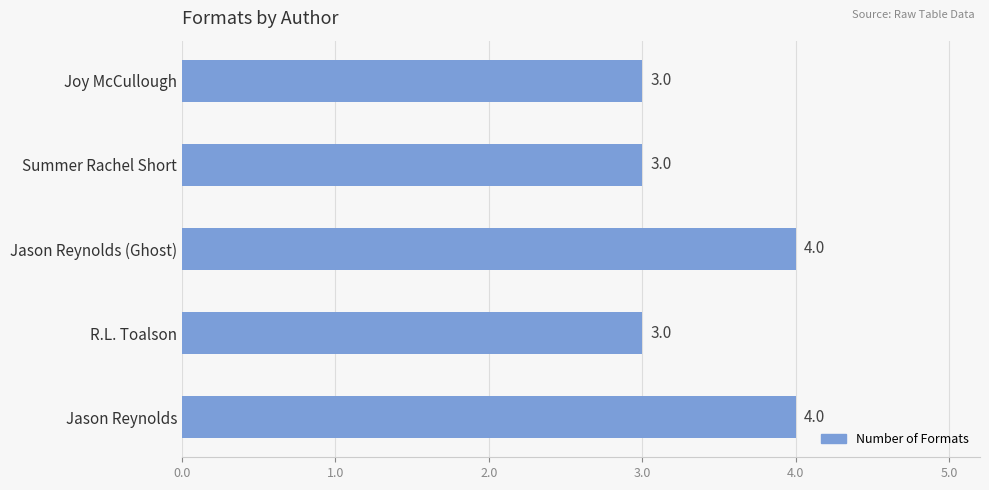

What is the greatest value displayed?

4